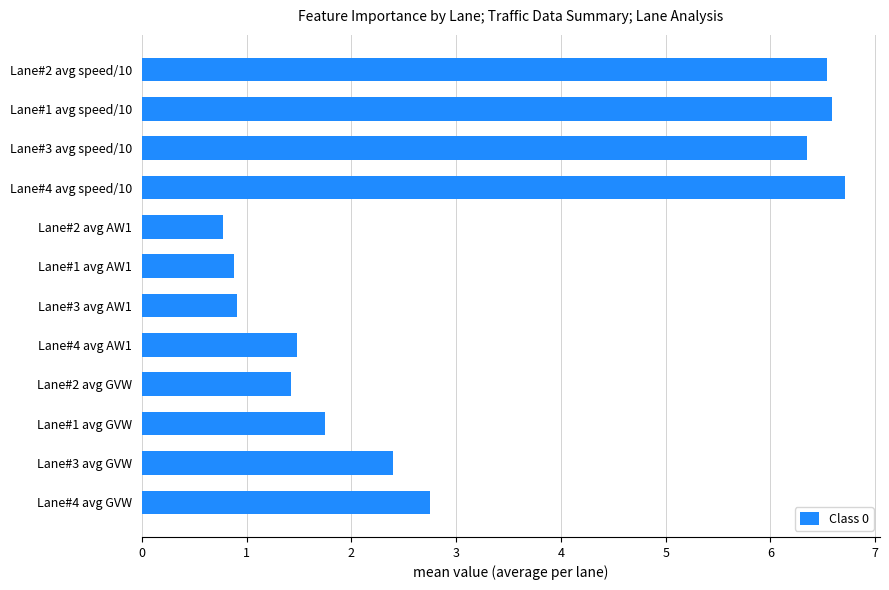

At which label is the value closest to 3?

Lane#4 avg GVW